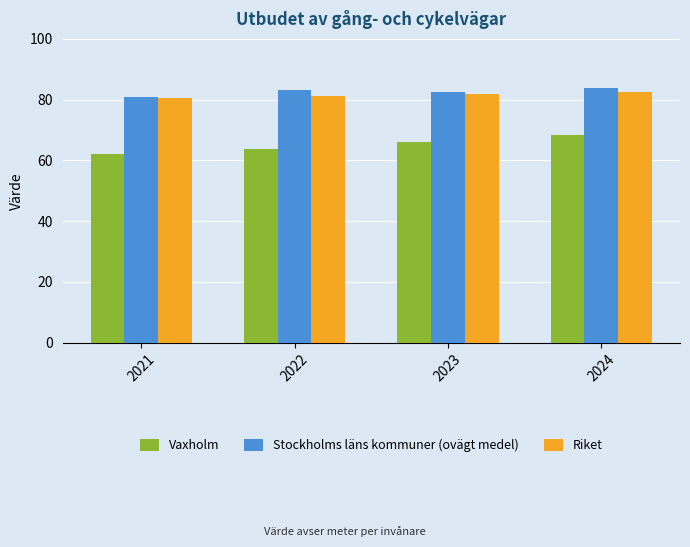

What is the spread (max minus min) of values at 2023?

16.7